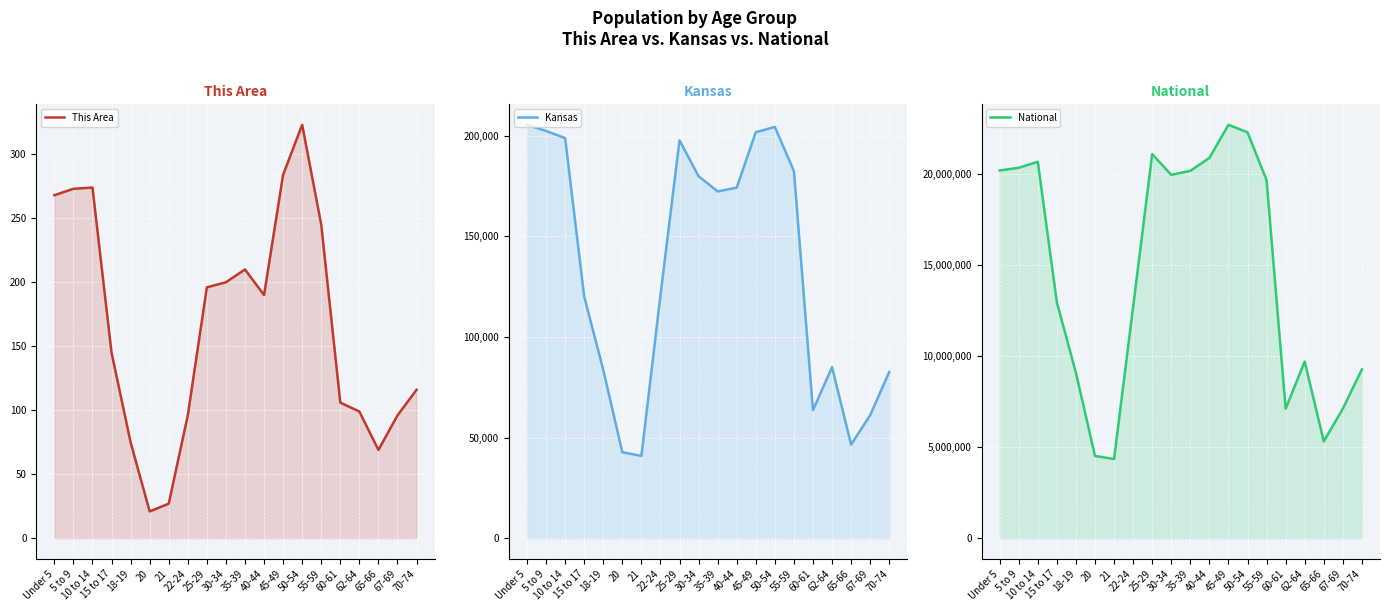

Reading right to left, transcribe all the data shown in this chart.

This Area: 116	96	69	99	106	245	323	284	190	210	200	196	96	27	21	75	145	274	273	268
Kansas: 82634	61181	46574	85074	63661	182512	204434	201830	174285	172388	179937	197783	120765	40931	42758	83705	120116	198884	202447	205492
National: 9278166	7115361	5319902	9704197	7113727	19664805	22298125	22708591	20890964	20179642	19962099	21101849	12712576	4354294	4519129	9086089	12954254	20677194	20348657	20201362